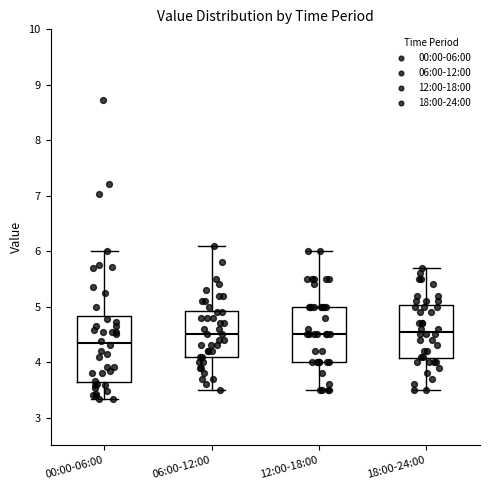

Reading left to right, read every box against the y-axis: the position of its median line, the range the box covers, and the ends of its whiskers. The values are not printed on the chart, so give them approximately, as read against the axis.

00:00-06:00: median 4.3, box 3.6 to 4.8, whiskers 3.3 to 6.0
06:00-12:00: median 4.5, box 4.1 to 4.9, whiskers 3.5 to 6.1
12:00-18:00: median 4.5, box 4.0 to 5.0, whiskers 3.5 to 6.0
18:00-24:00: median 4.6, box 4.1 to 5.0, whiskers 3.5 to 5.7